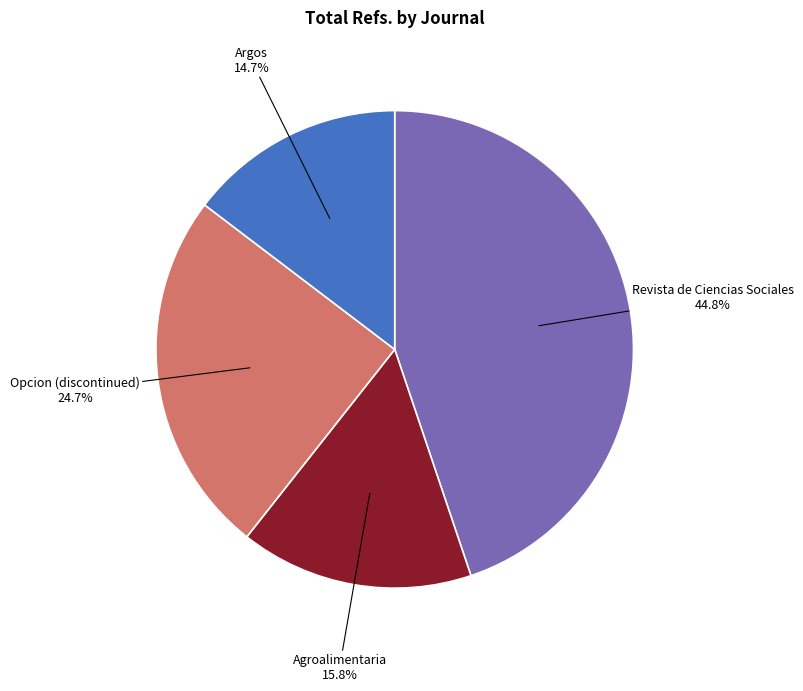

To the nearest percent, what is the average slice percentage?

25%